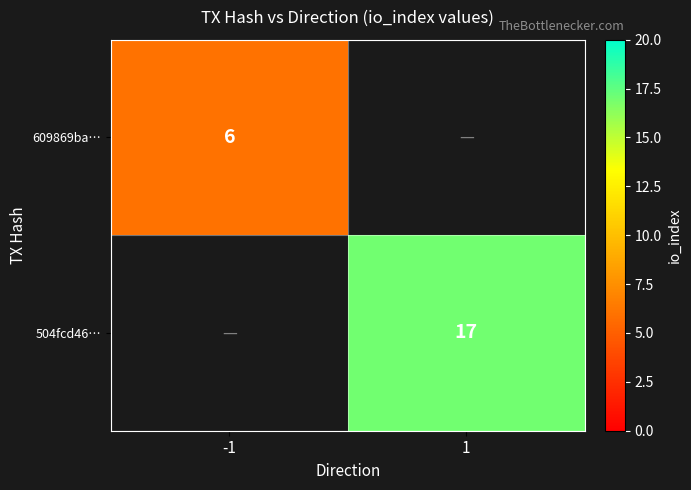

Which has a higher value, -1 or 1?

1